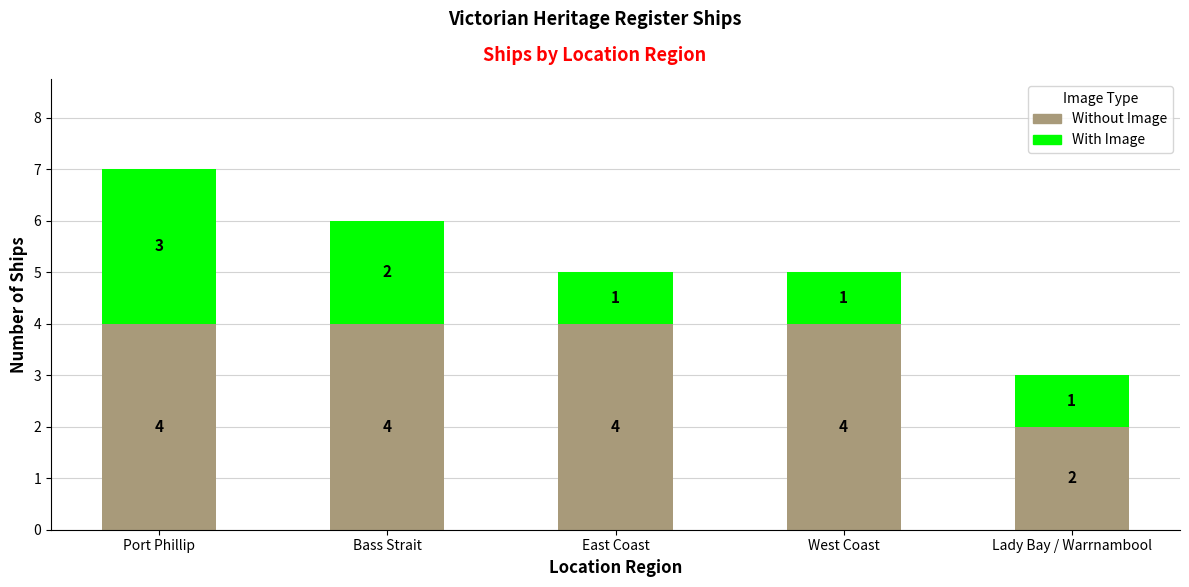

The Without Image series shows 2 at Lady Bay / Warrnambool. True or false?

True